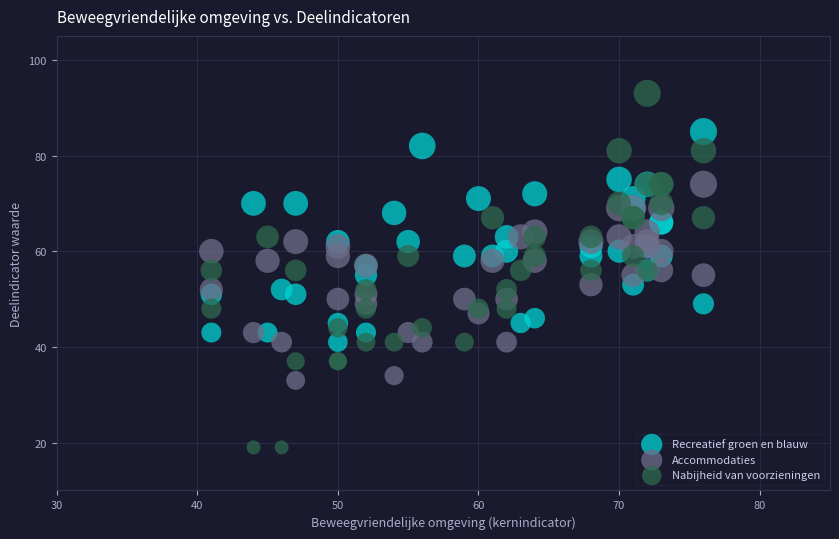

What are all the series names shown in the legend?

Recreatief groen en blauw, Accommodaties, Nabijheid van voorzieningen